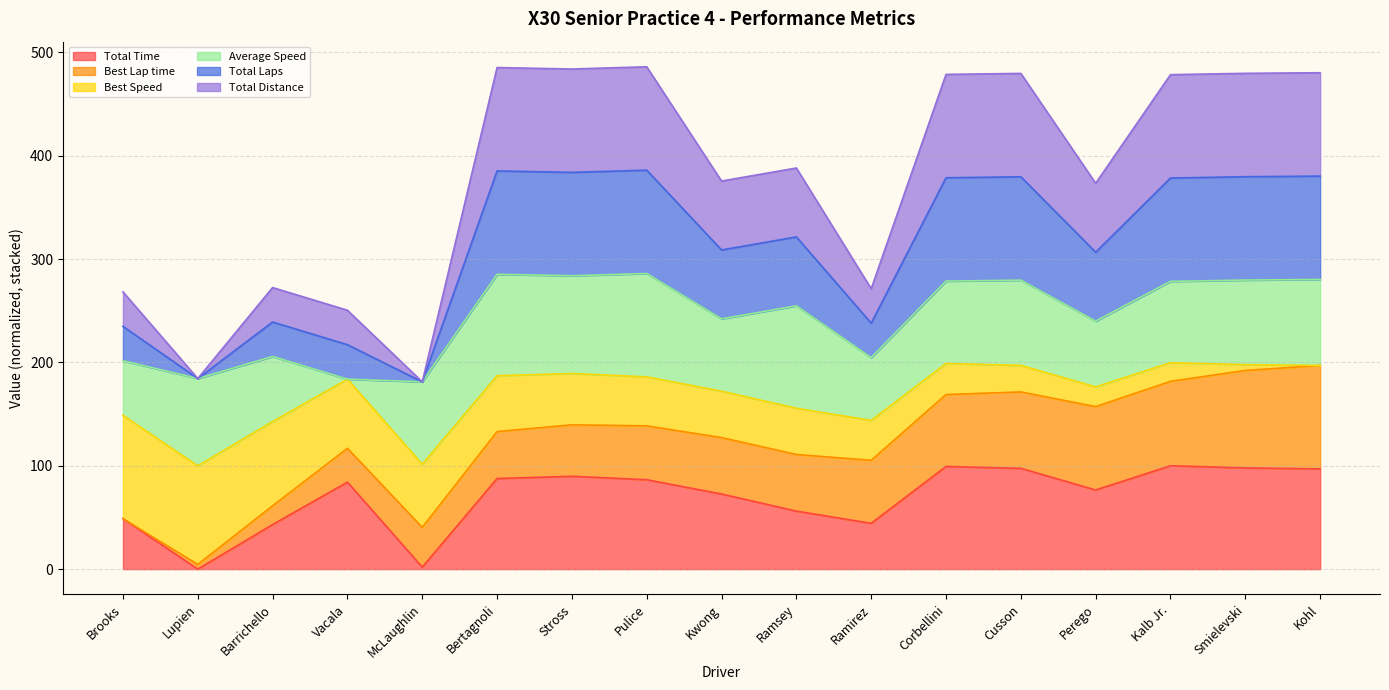

Does the chart display data point markers on the line(s)?

No